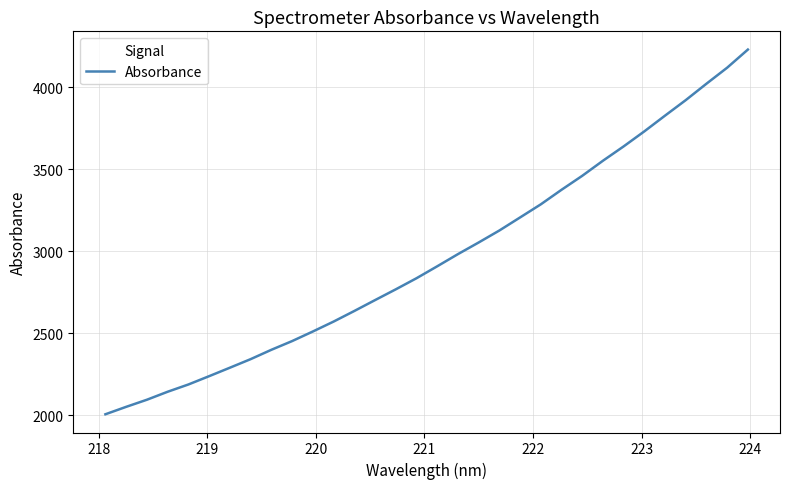

What is the difference between the maximum and minimum values?

2224.9